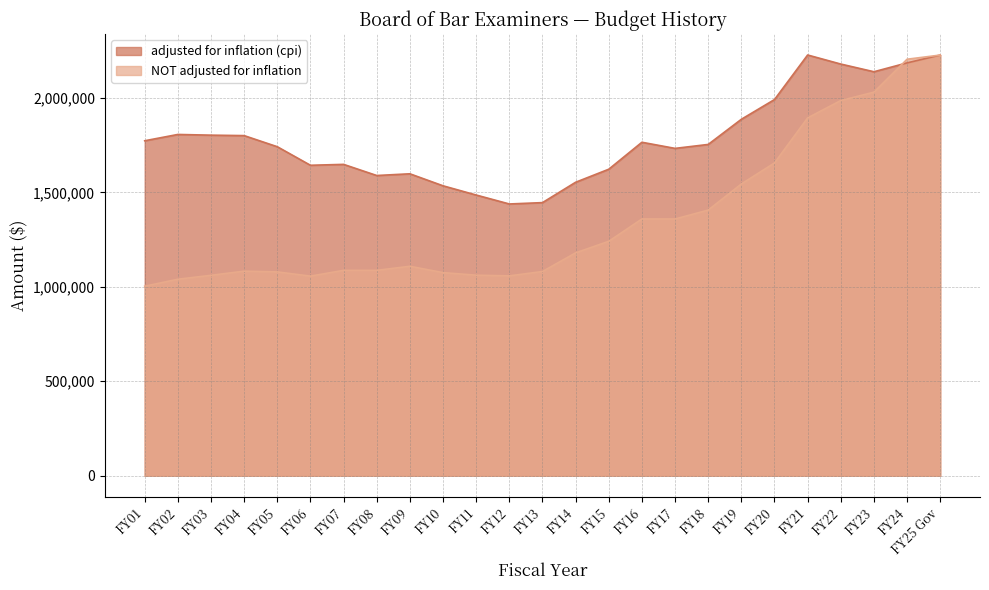

What is the difference between the highest and lowest values at FY04?

717281